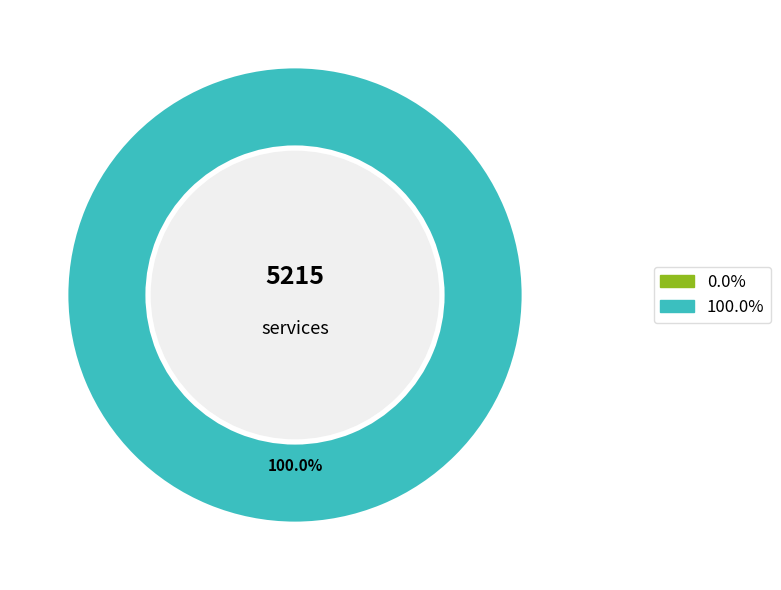

To the nearest percent, what percentage of the pie is 104947?

100%